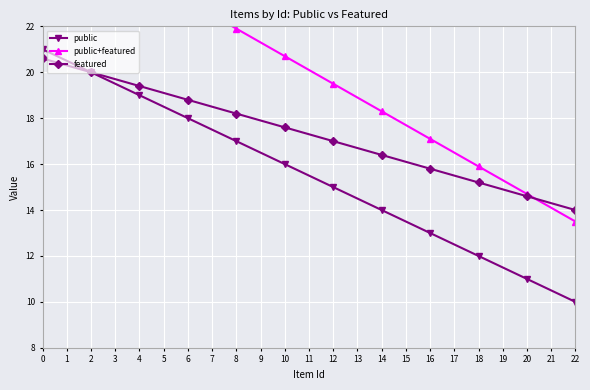

What is the value of the featured point at the 12th from the left?

14.0